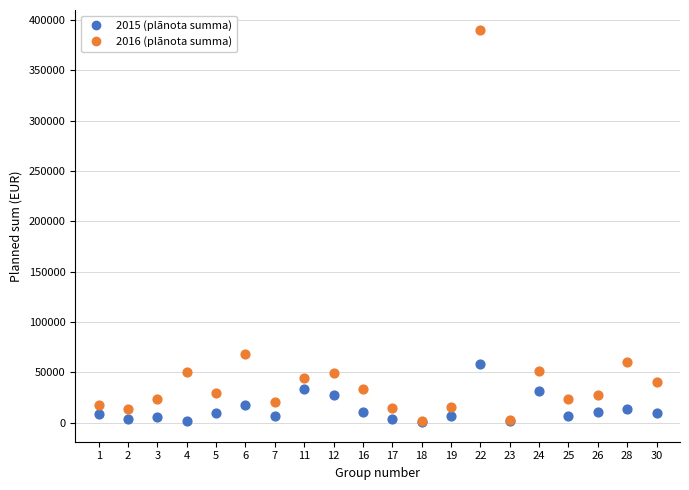

Across all series, what Y value is closest to 195499?

68300.0